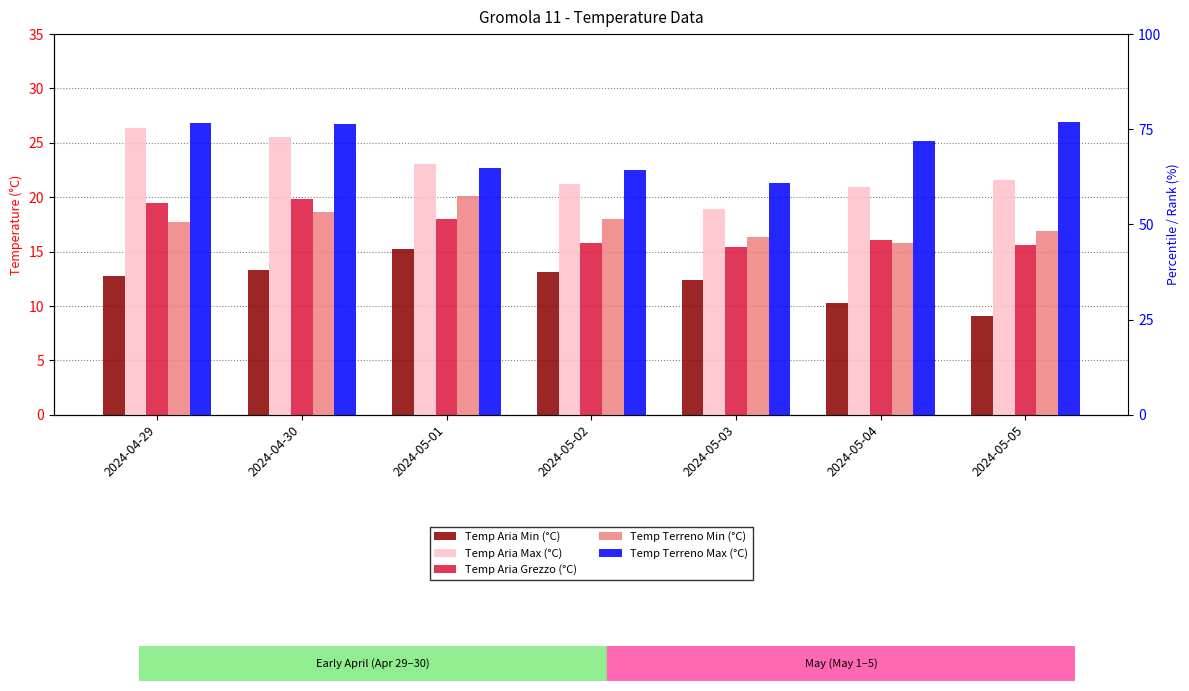

Rank the series by their maximum value, from highest to lowest.

Temp Terreno Max (°C), Temp Aria Max (°C), Temp Terreno Min (°C), Temp Aria Grezzo (°C), Temp Aria Min (°C)